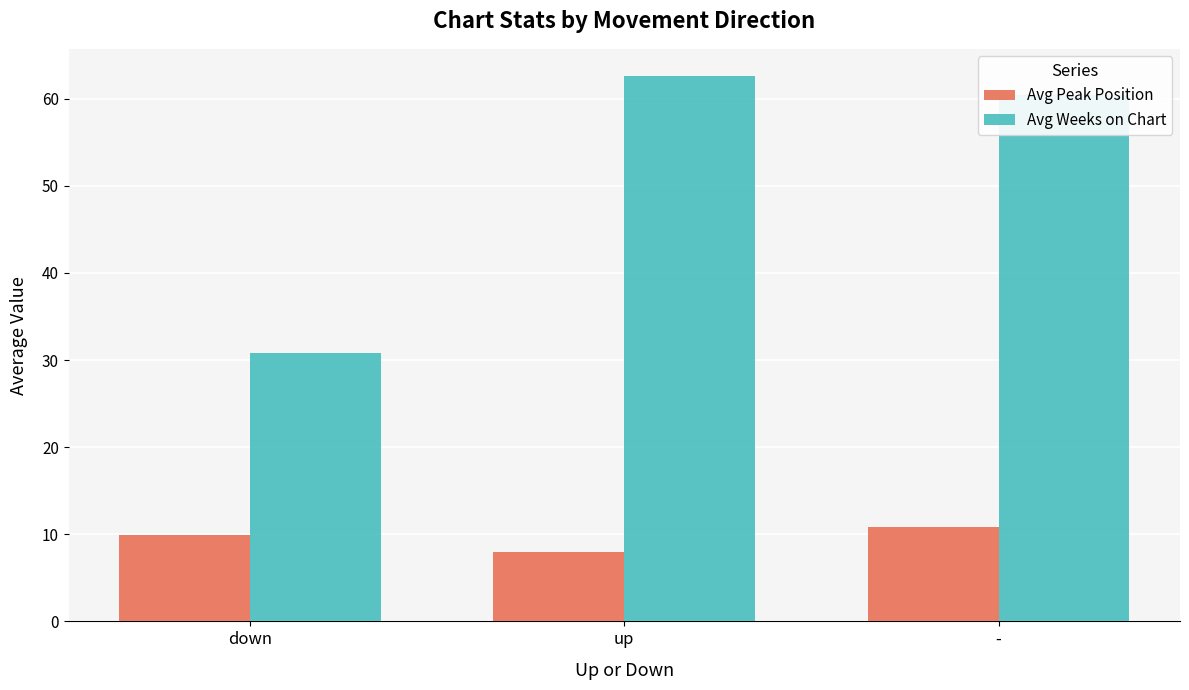

The Avg Weeks on Chart series shows 60.4 at -. True or false?

True